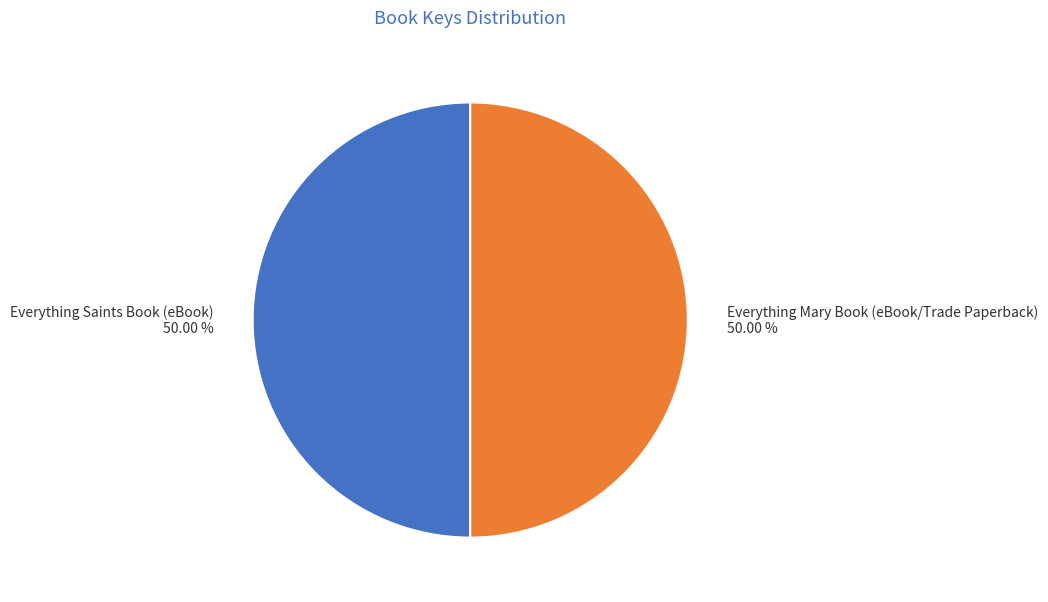

How many slices are in this pie chart?

2